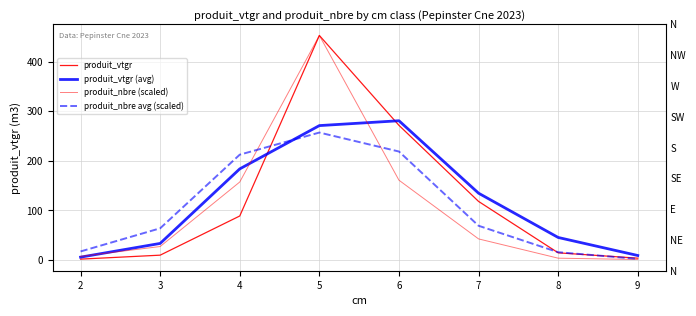

How many interior local peaks does the produit_vtgr series have?

1